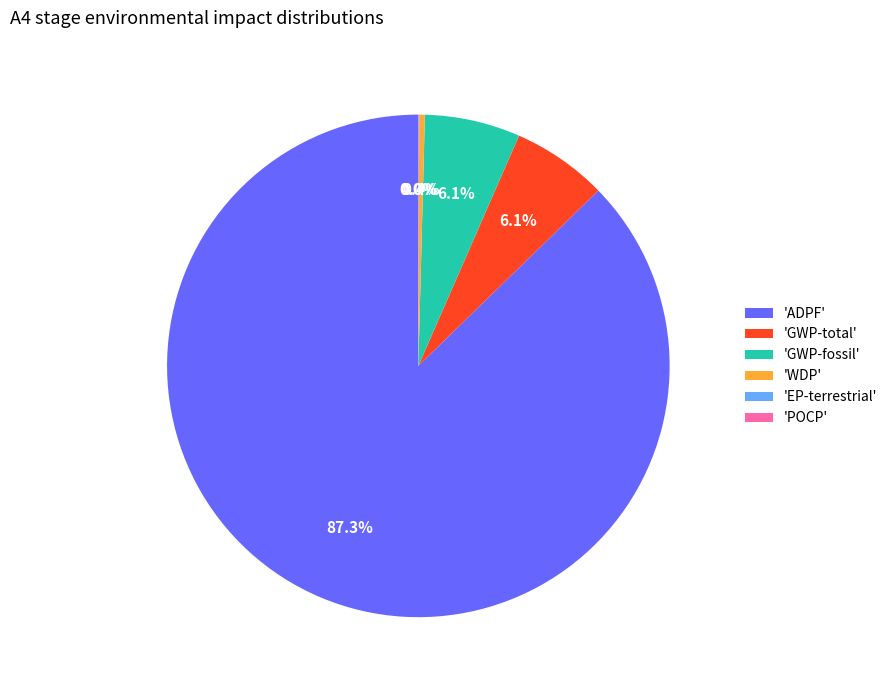

What is the ratio of the value at 'GWP-fossil' to the value at 'GWP-total'?

1.0